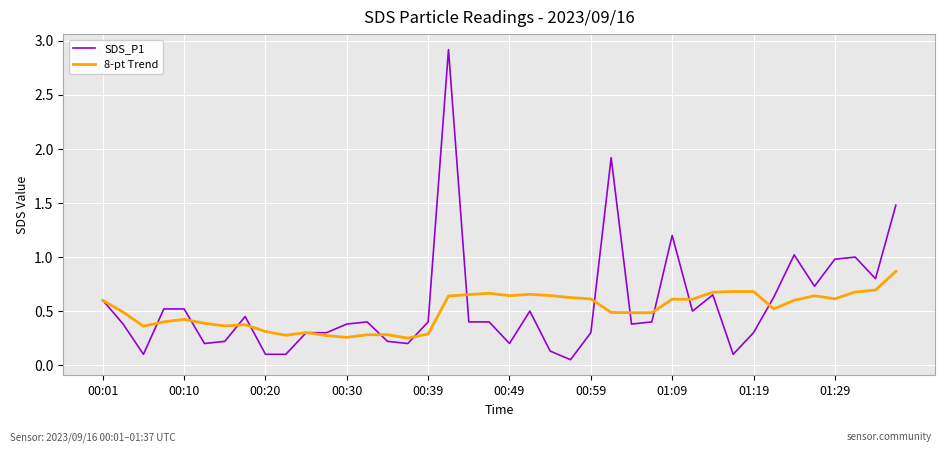

Count the number of data series in this chart.

2